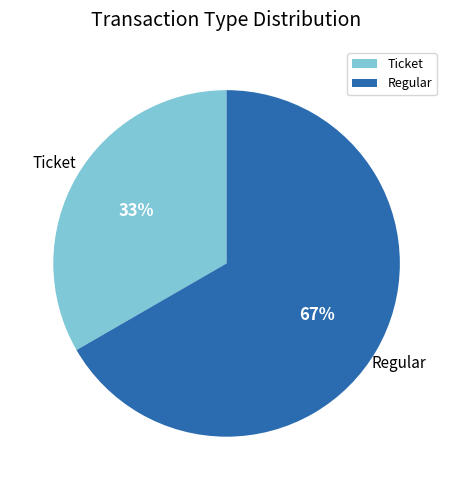

How many segments does this pie chart have?

2